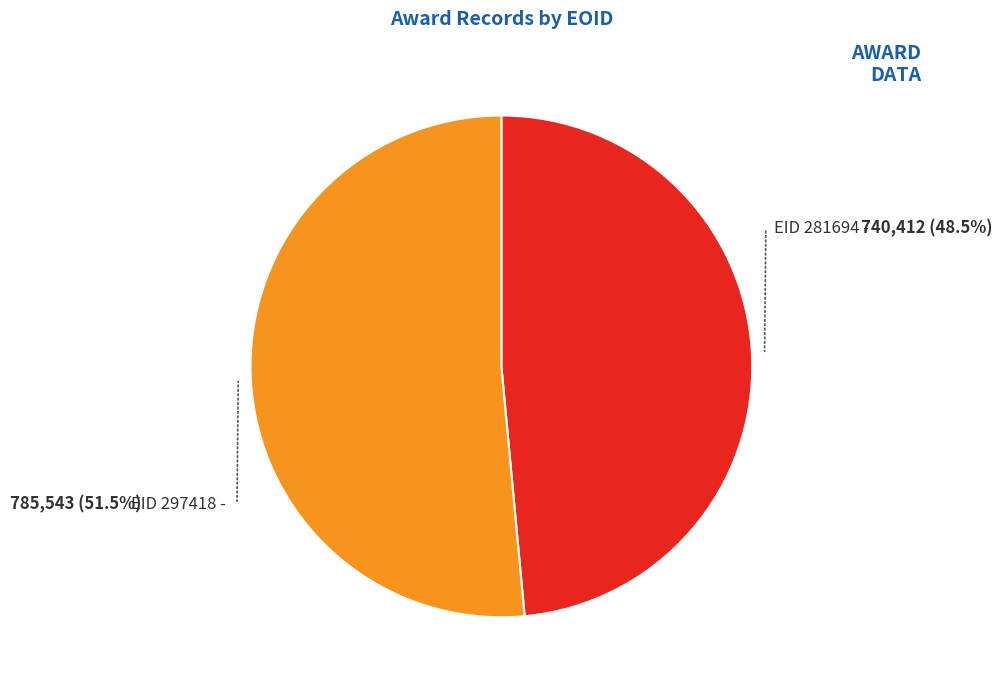

Does EID 297418 account for over 50% of the chart?

Yes